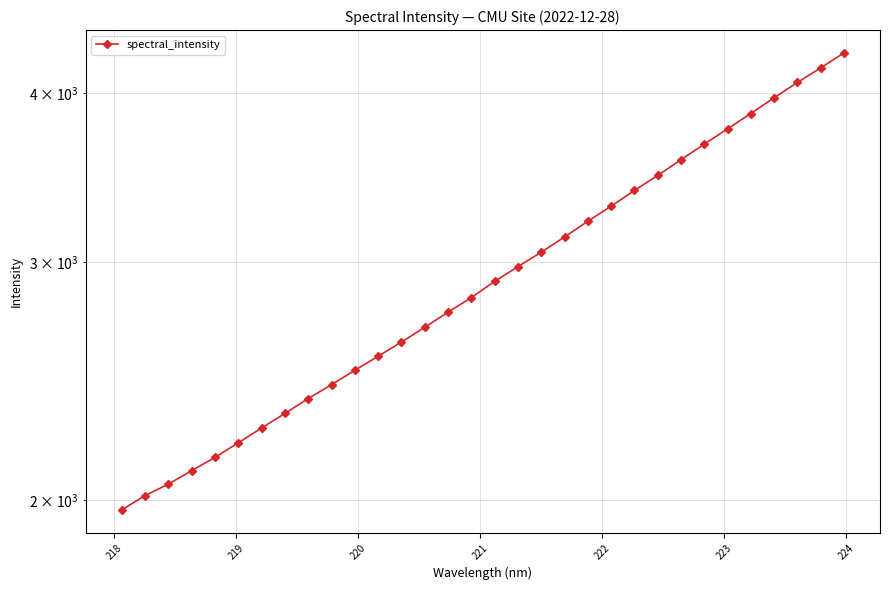

True or false: there are more than 0 points higher than both neighbors.

False